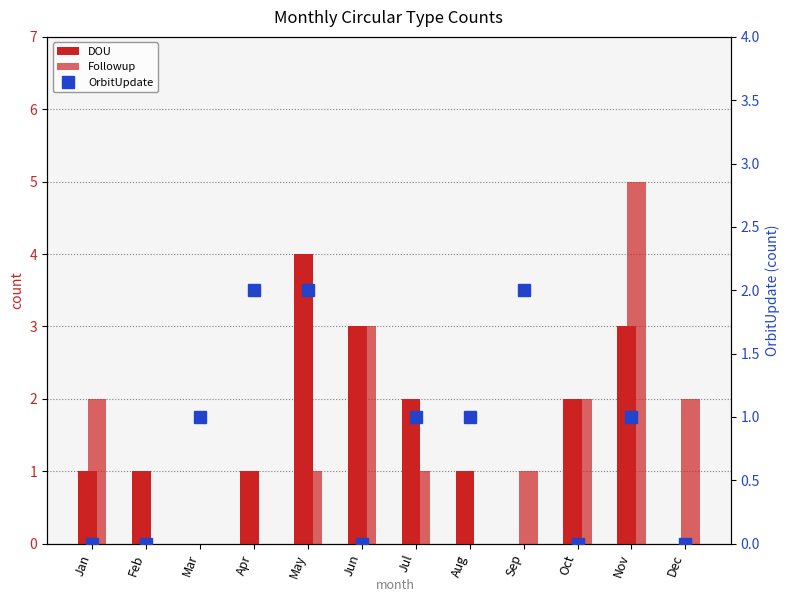

At which category is the sum across all series the highest?

Nov